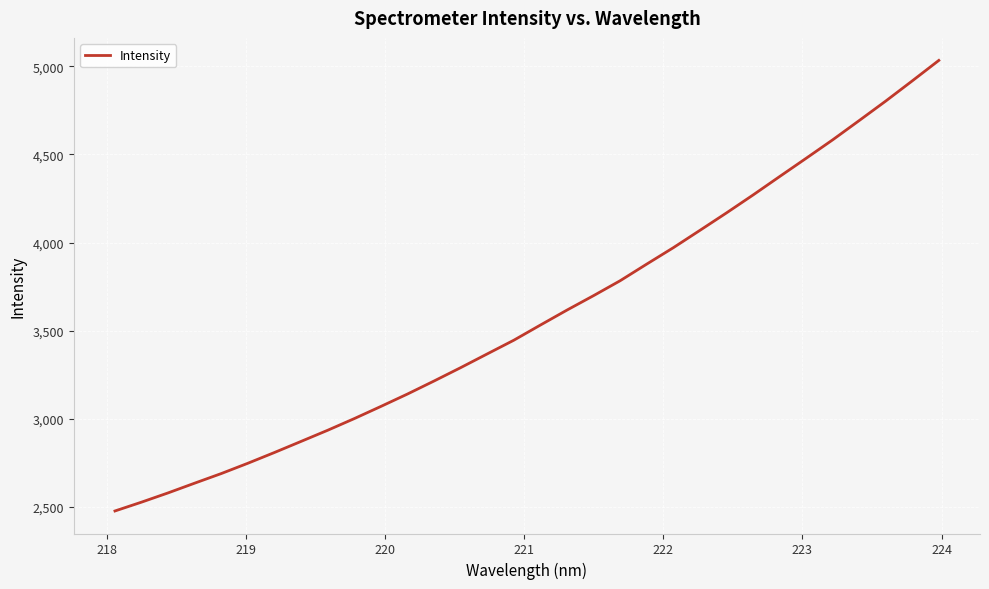

What is the minimum value shown in the chart?

2477.0